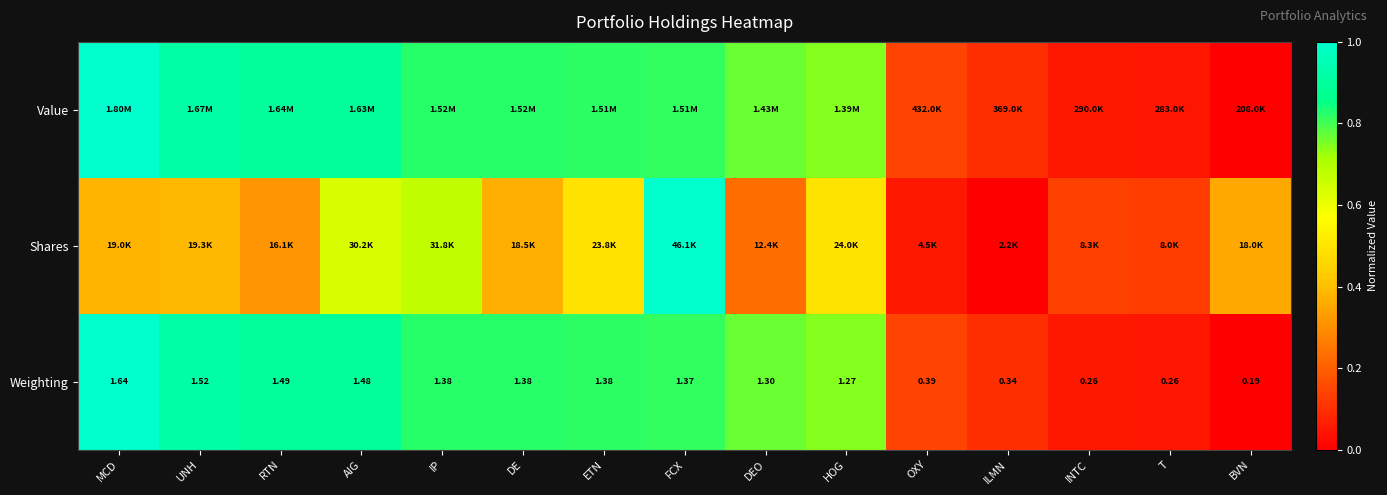

List the series in order of their peak value, highest first.

Value, Shares, Weighting